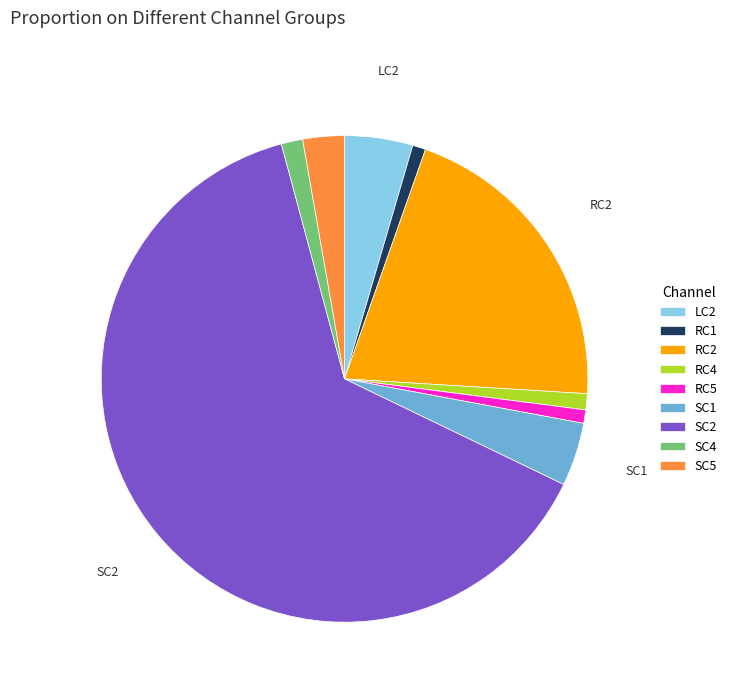

Which slice is the largest?

SC2